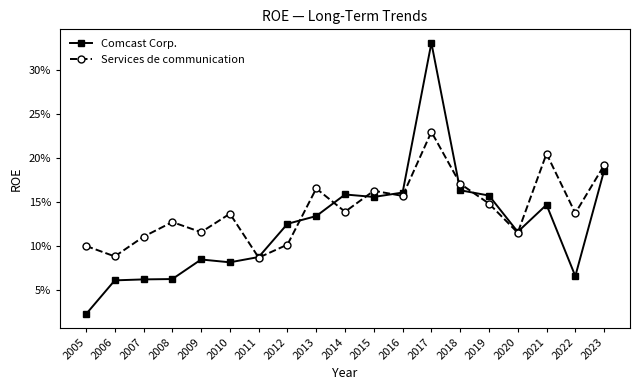

What are all the series names shown in the legend?

Comcast Corp., Services de communication